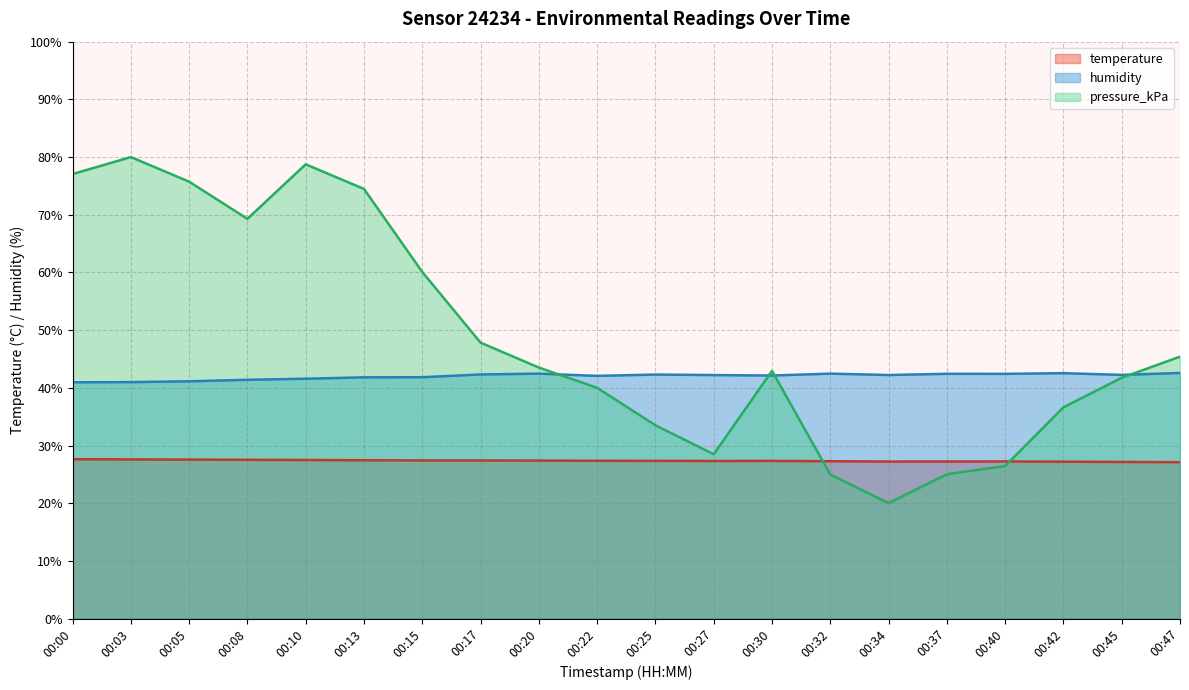

Count the number of data series in this chart.

3